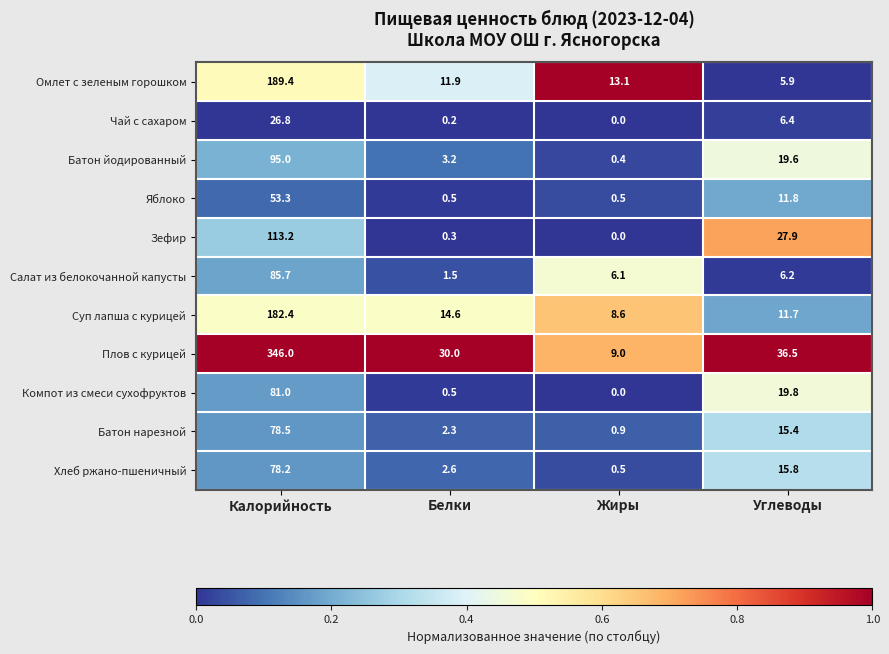

What is the total value across all series at Белки?

67.6